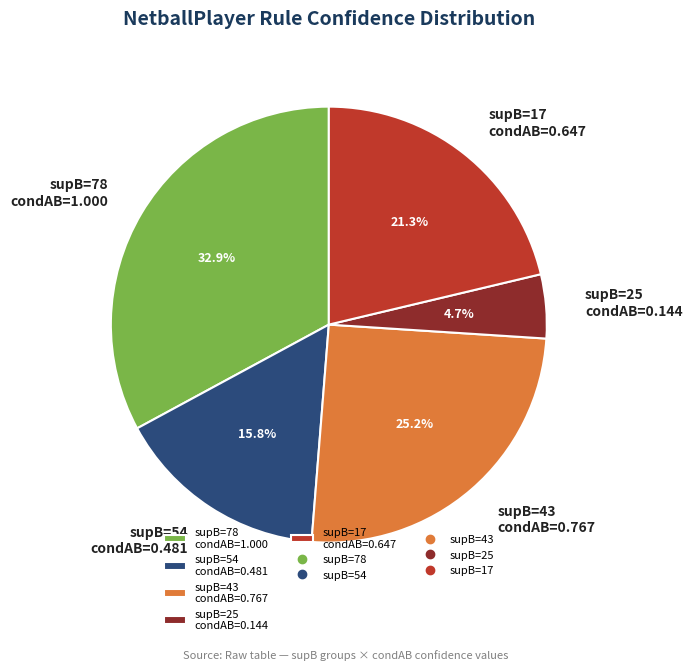

Between supB=17 condAB=0.647 and supB=25 condAB=0.144, which is larger?

supB=17 condAB=0.647